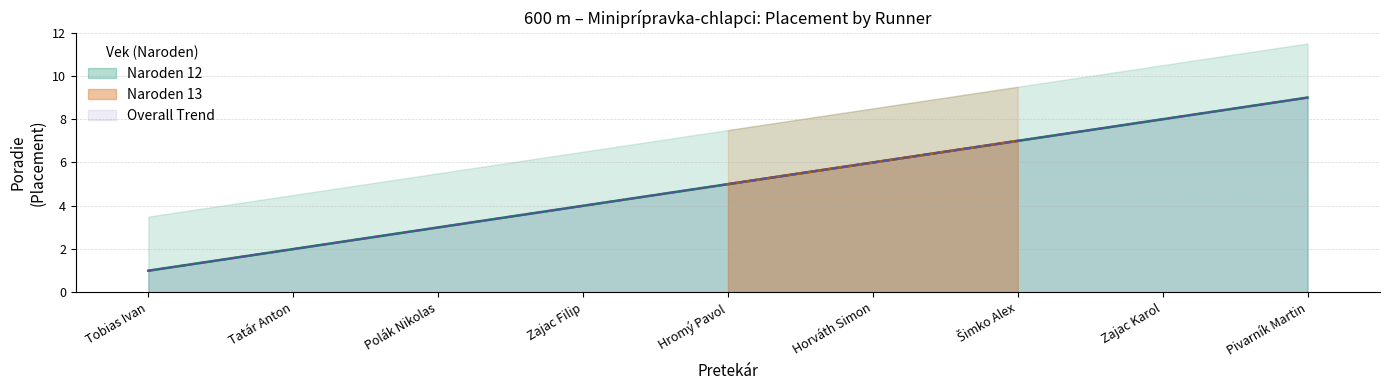

Is it true that Naroden 12 equals 10 at Horváth Simon?

False